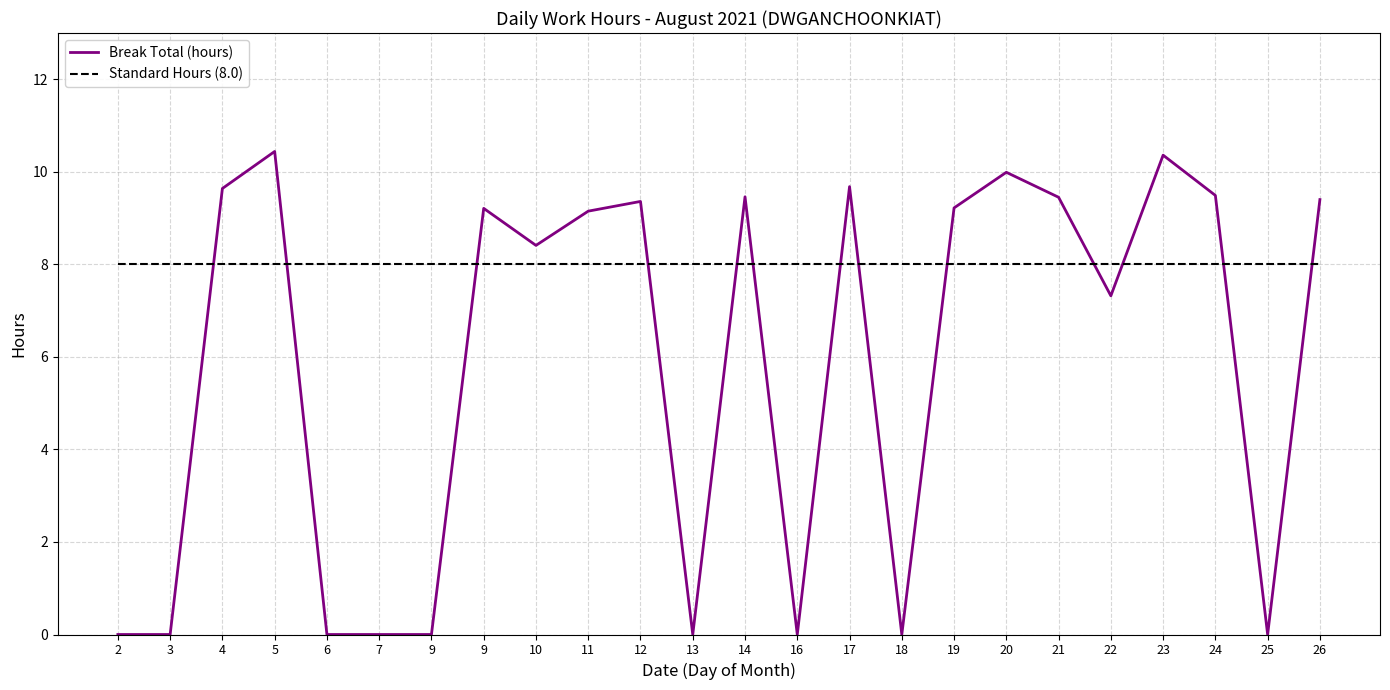

Which series changed the most between 9 and 16?

Break Total (hours)